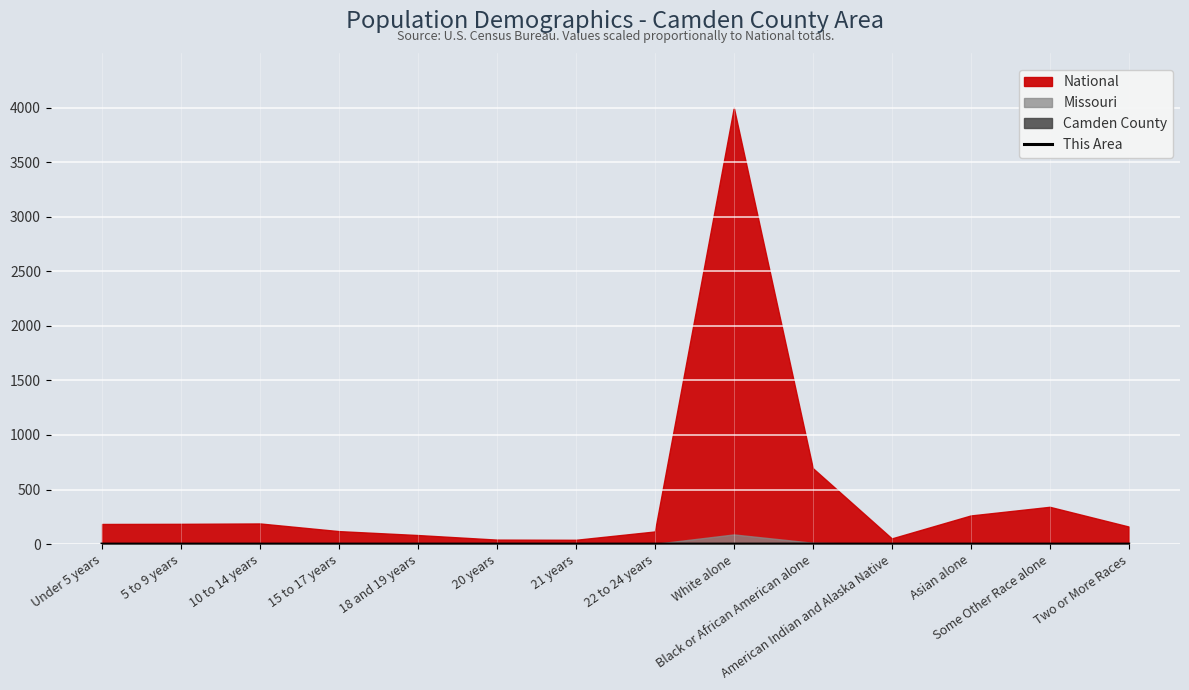

How many lines are shown in the chart?

1